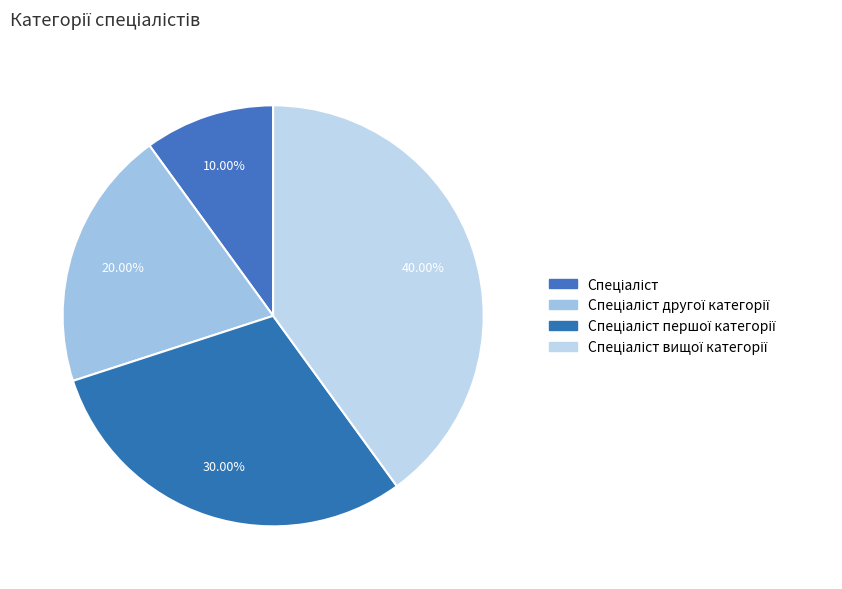

To the nearest percent, what is the difference between the Спеціаліст and Спеціаліст першої категорії slice percentages?

20%